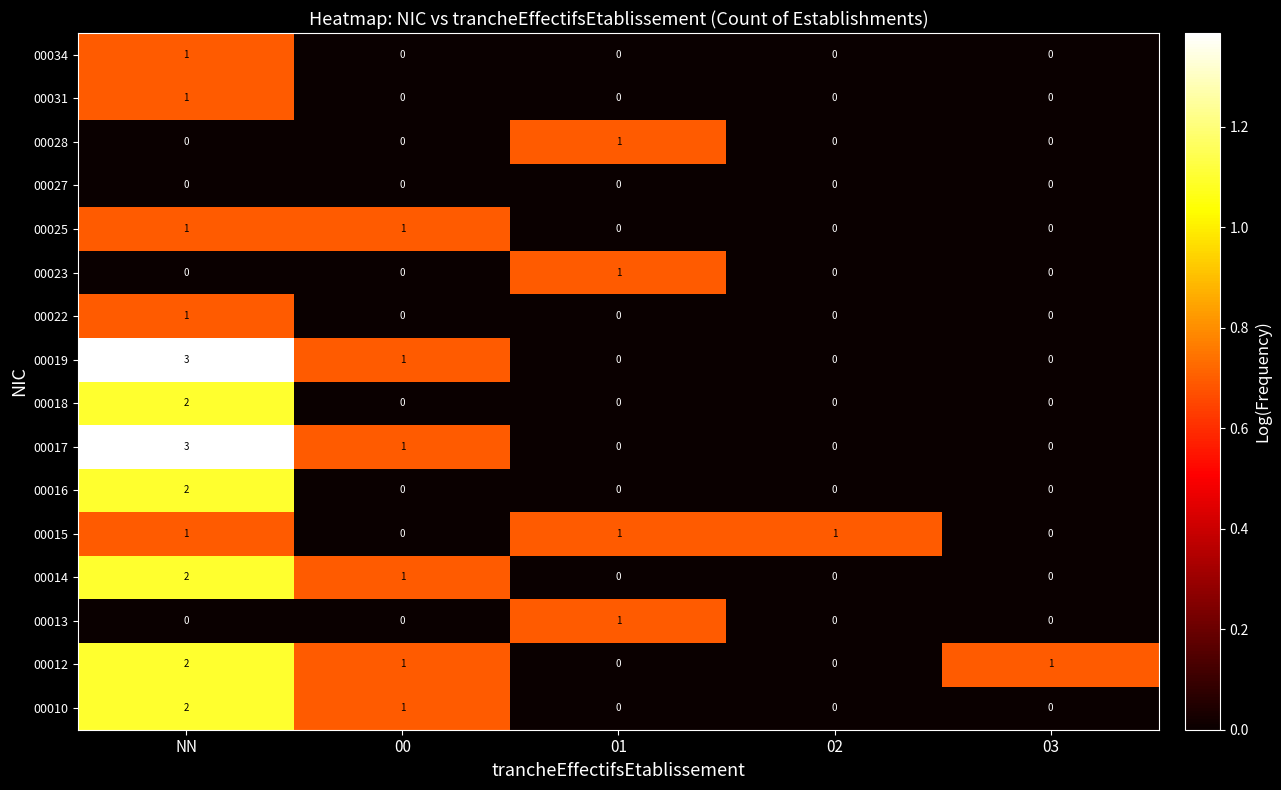

The value of 00014 at 02 is 0. True or false?

True